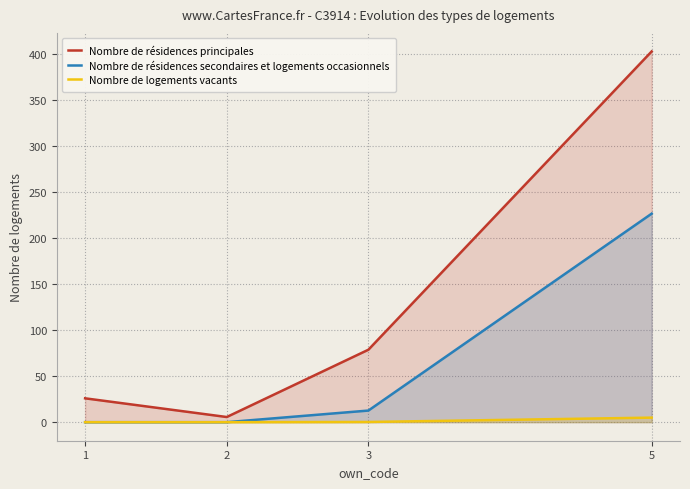

Which has a higher value, 2 or 3?

3